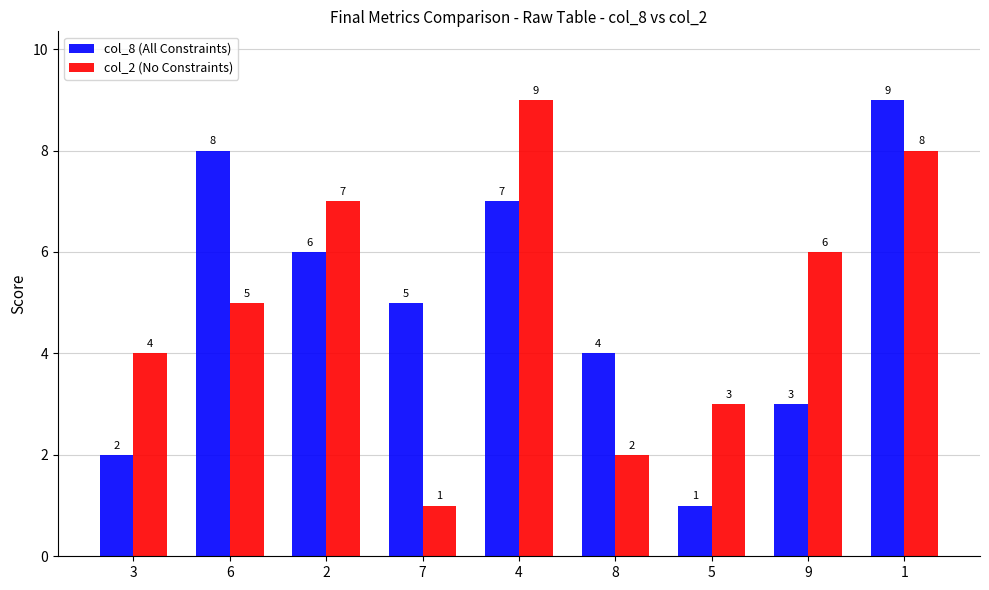

Which category has the highest value in the col_2 (No Constraints) series?

4